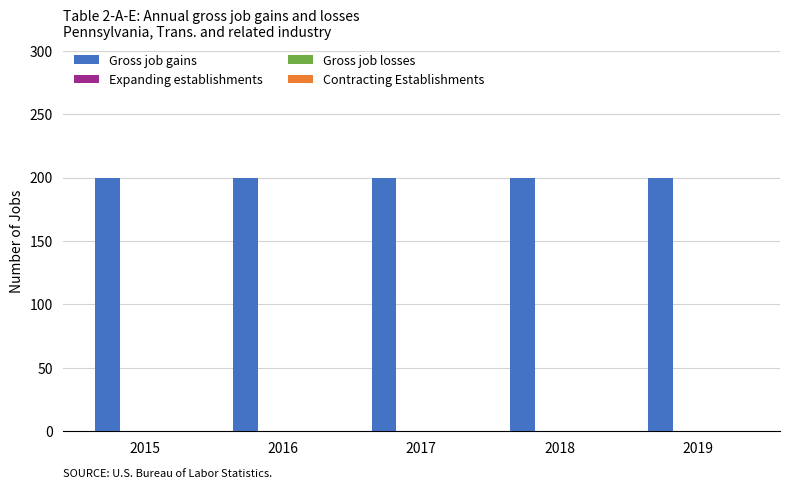

Rank the categories by Expanding establishments value from lowest to highest.

2015, 2016, 2017, 2018, 2019